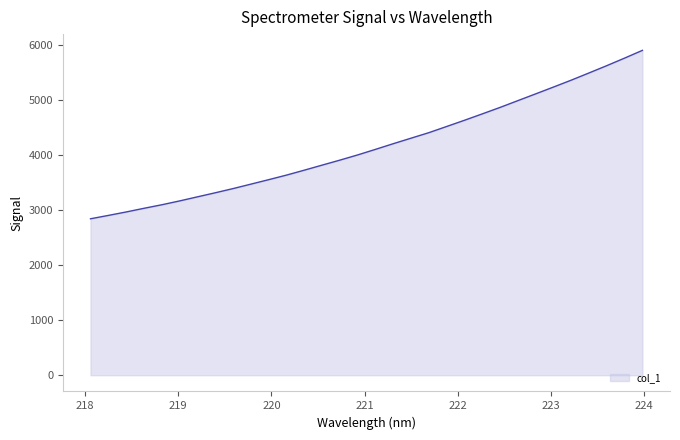

What is the greatest value displayed?

5897.0